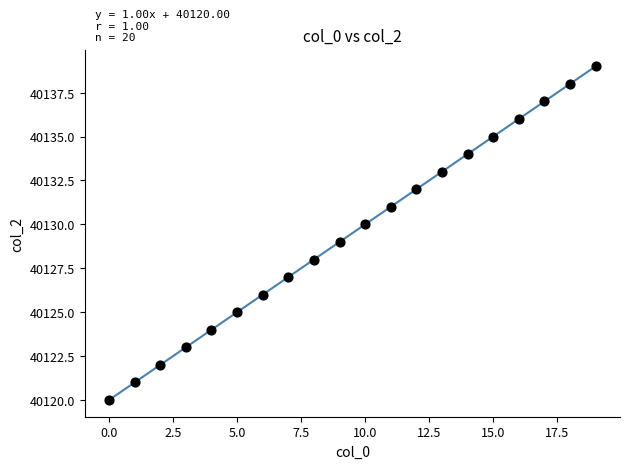

What is the range of Y values (max minus min)?

19